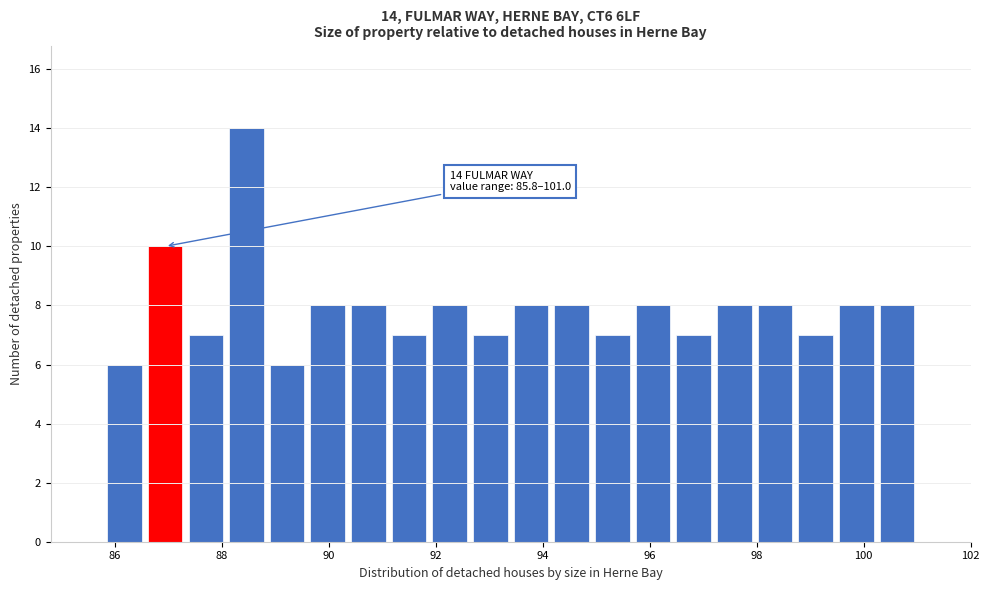

Read against the x-axis, roughly where is the centre of the tallest bar?

88.4